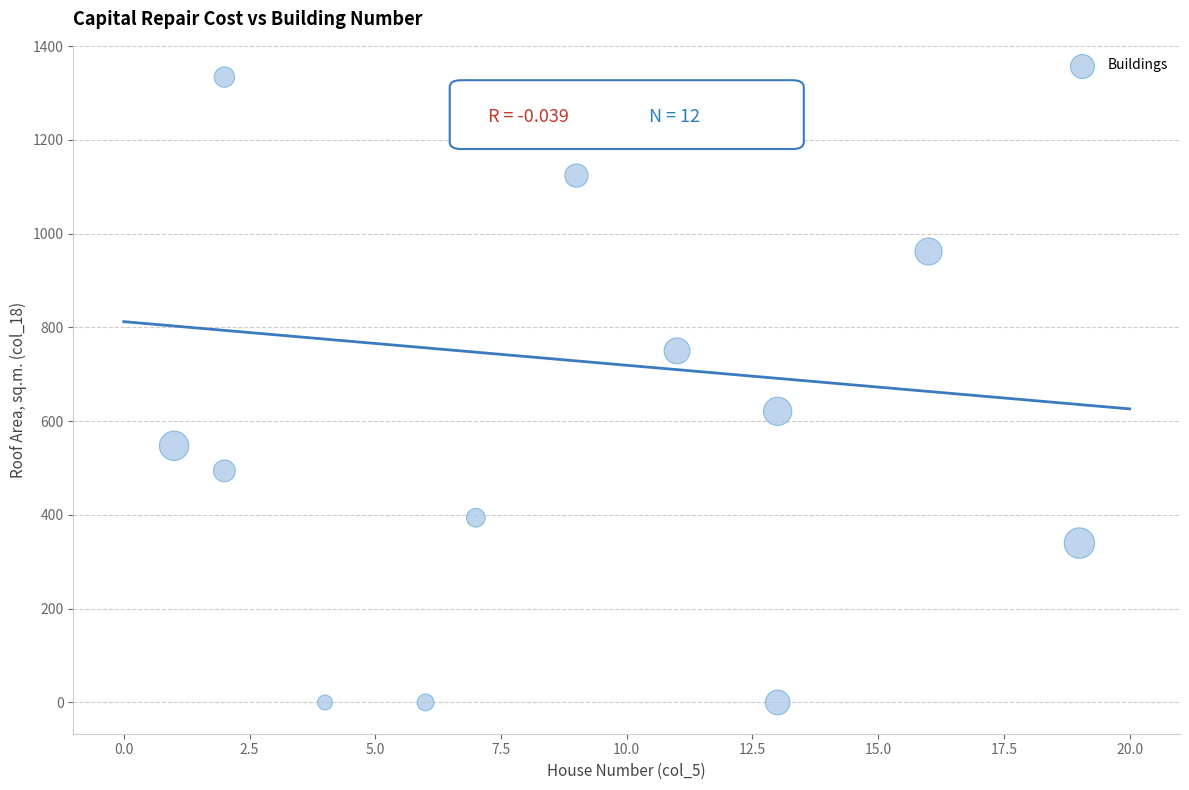

What Y value in the scatter plot is closest to 667?

621.0